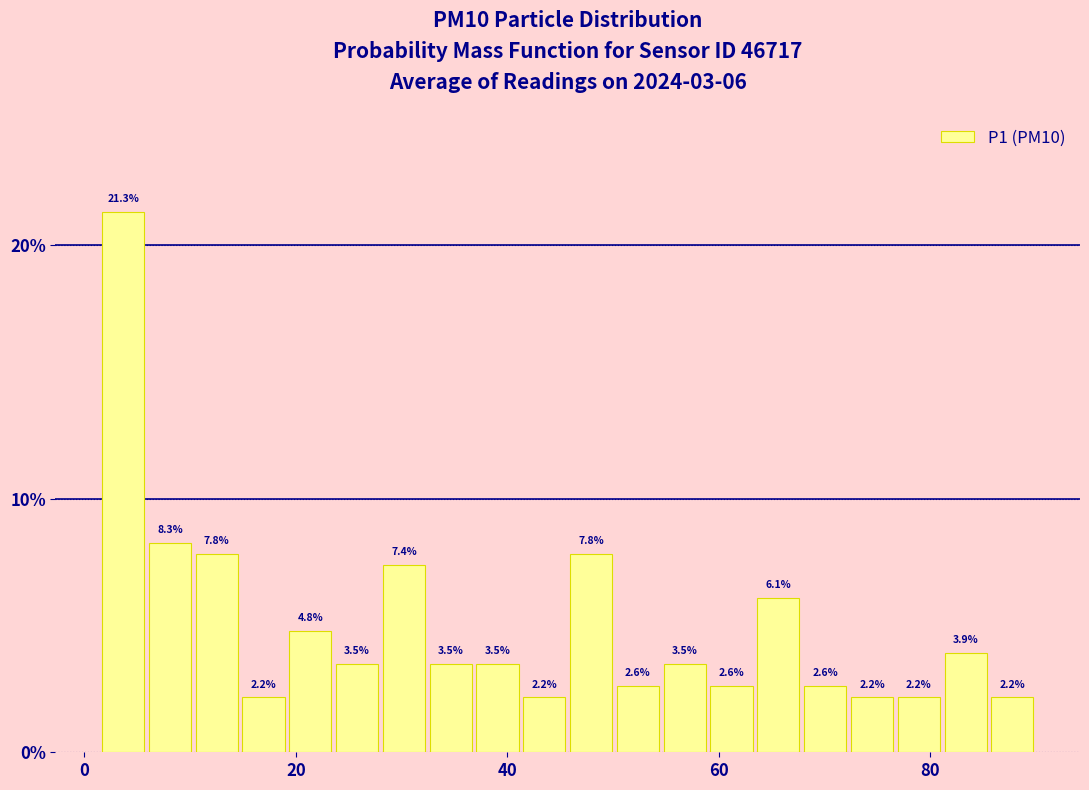

Read against the x-axis, roughly where is the centre of the tallest bar?

4